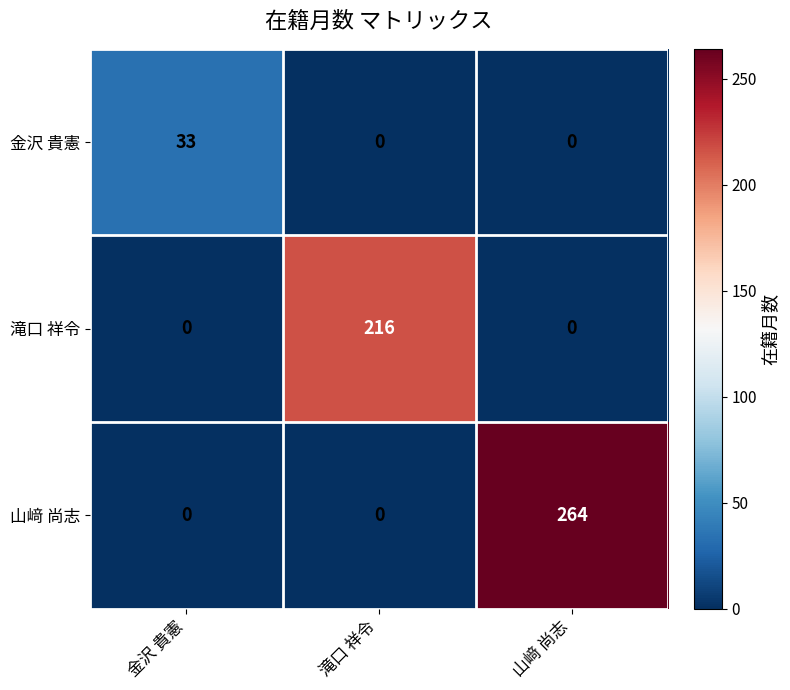

Reading left to right, extract all data points from this chart.

金沢 貴憲: 金沢 貴憲=33	滝口 祥令=0	山﨑 尚志=0
滝口 祥令: 金沢 貴憲=0	滝口 祥令=216	山﨑 尚志=0
山﨑 尚志: 金沢 貴憲=0	滝口 祥令=0	山﨑 尚志=264